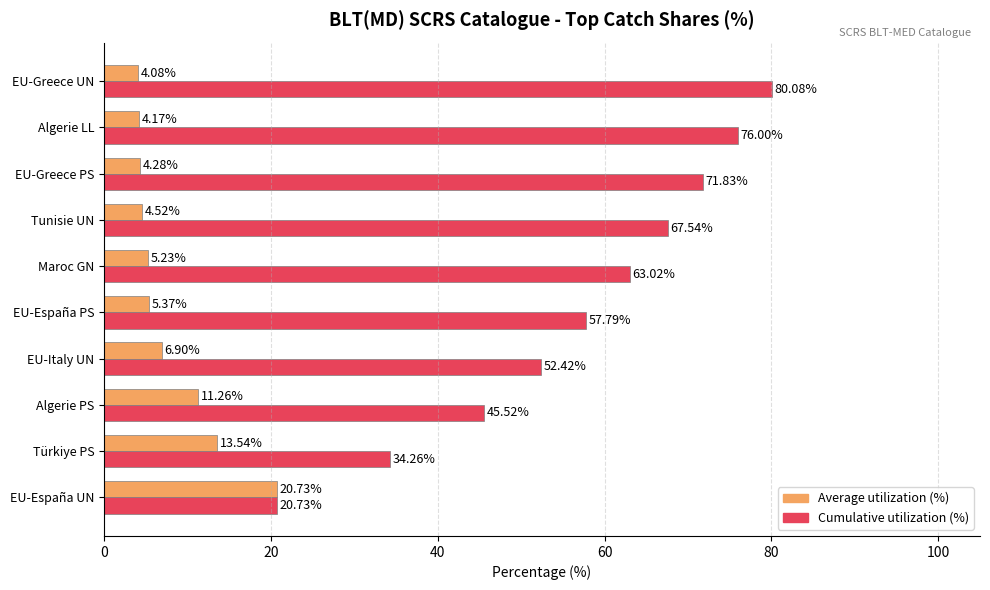

Which label corresponds to the largest value in the chart?

EU-Greece UN